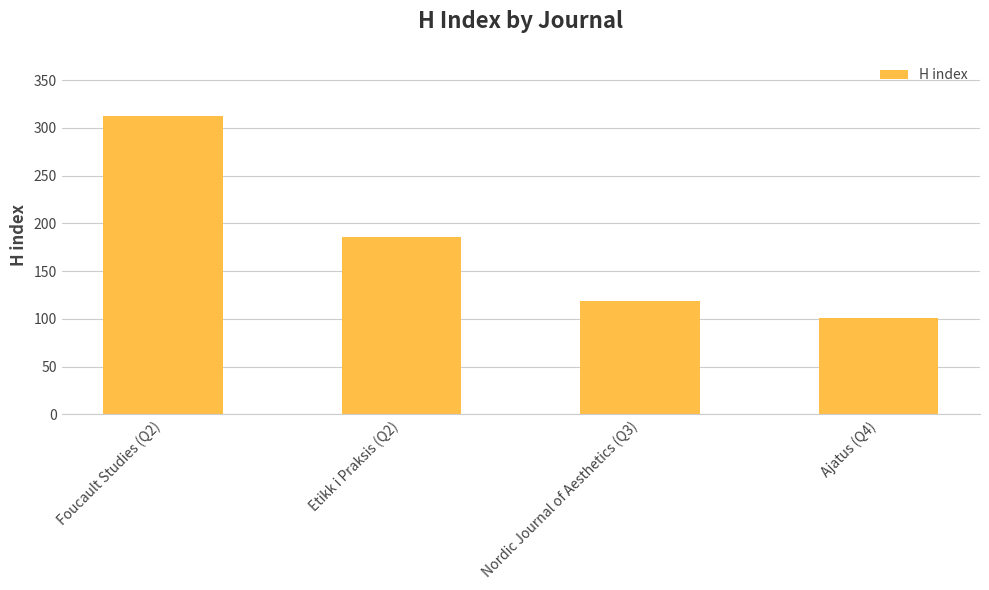

How many data points does each series have?

4